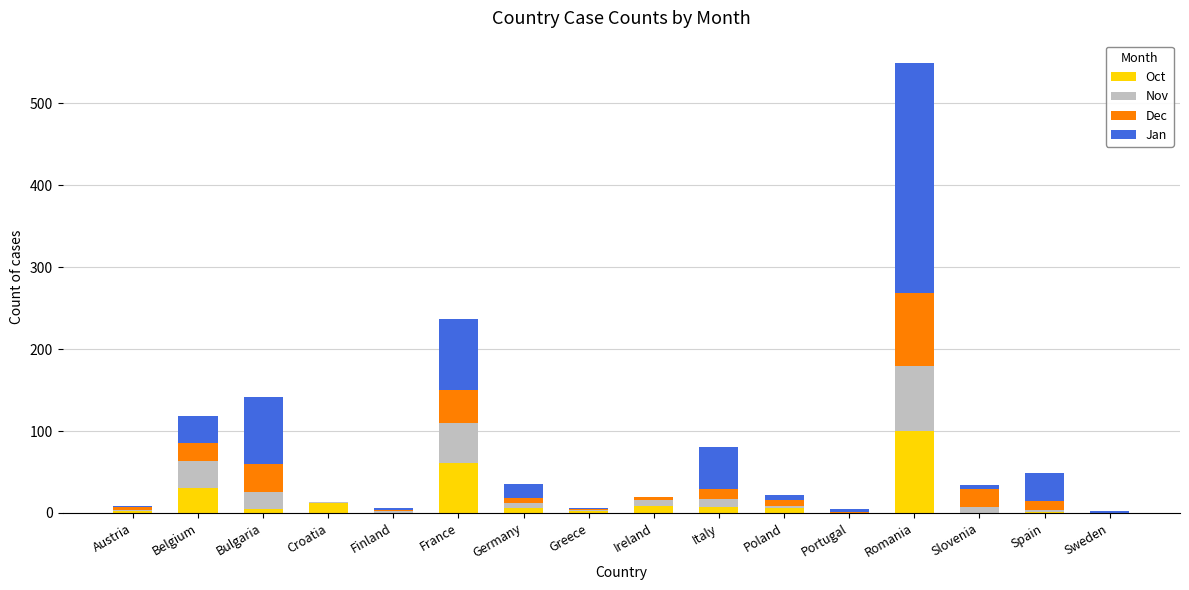

What is the maximum value for Oct?

100